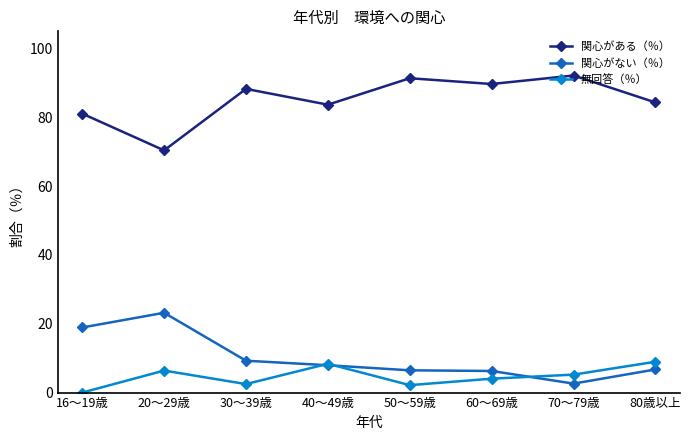

At how many categories does at least one series exceed 21?

8